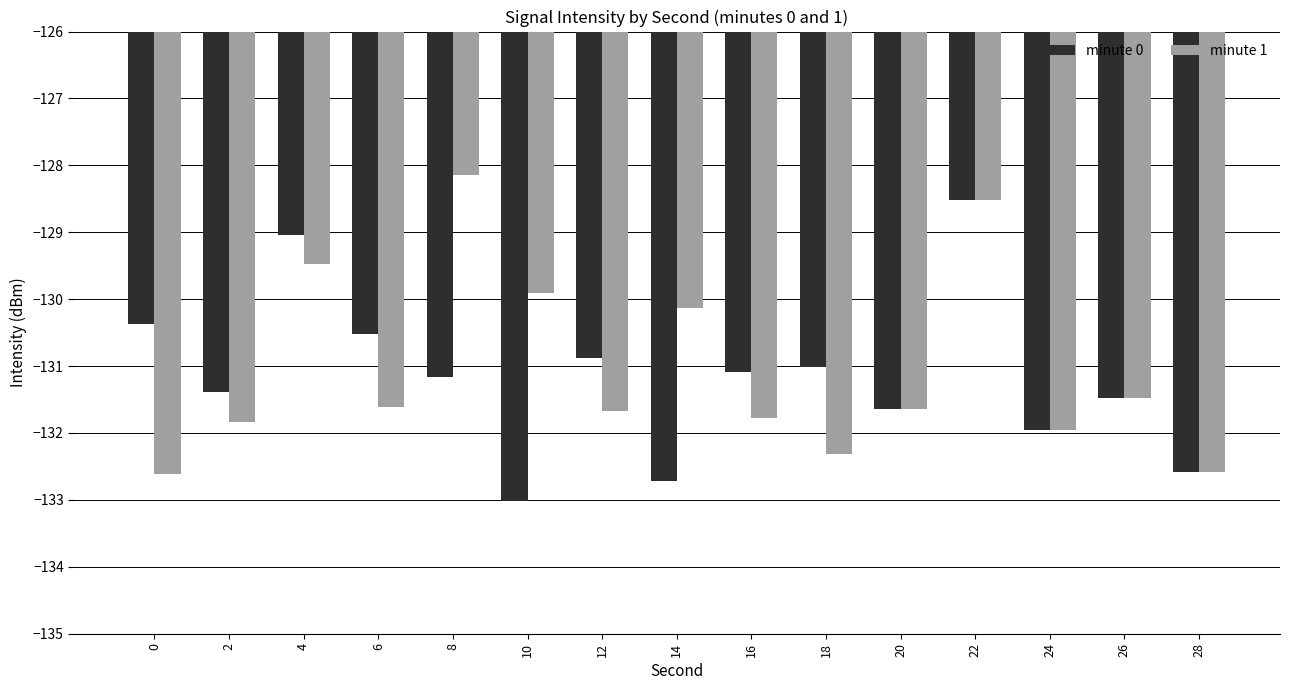

Between 8 and 22, which series saw the biggest shift?

minute 0